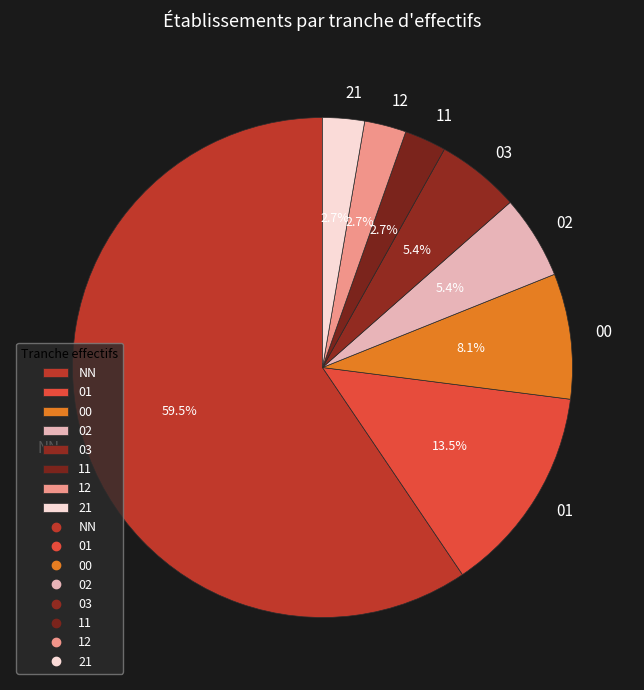

What percentage is the 21 slice, to the nearest percent?

3%